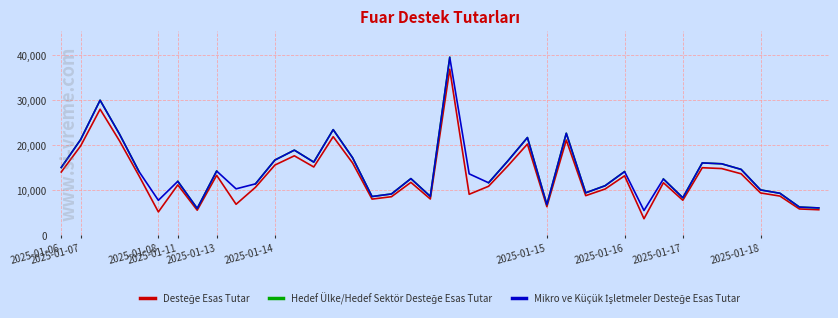

How many data points does each series have?

40